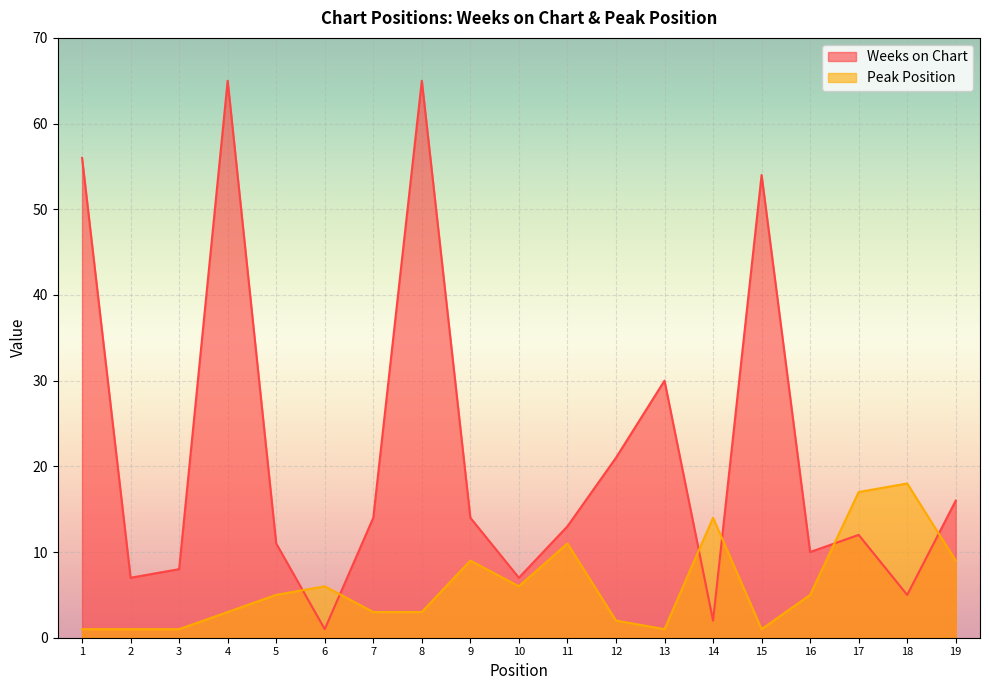

What is the maximum value for Peak Position?

18